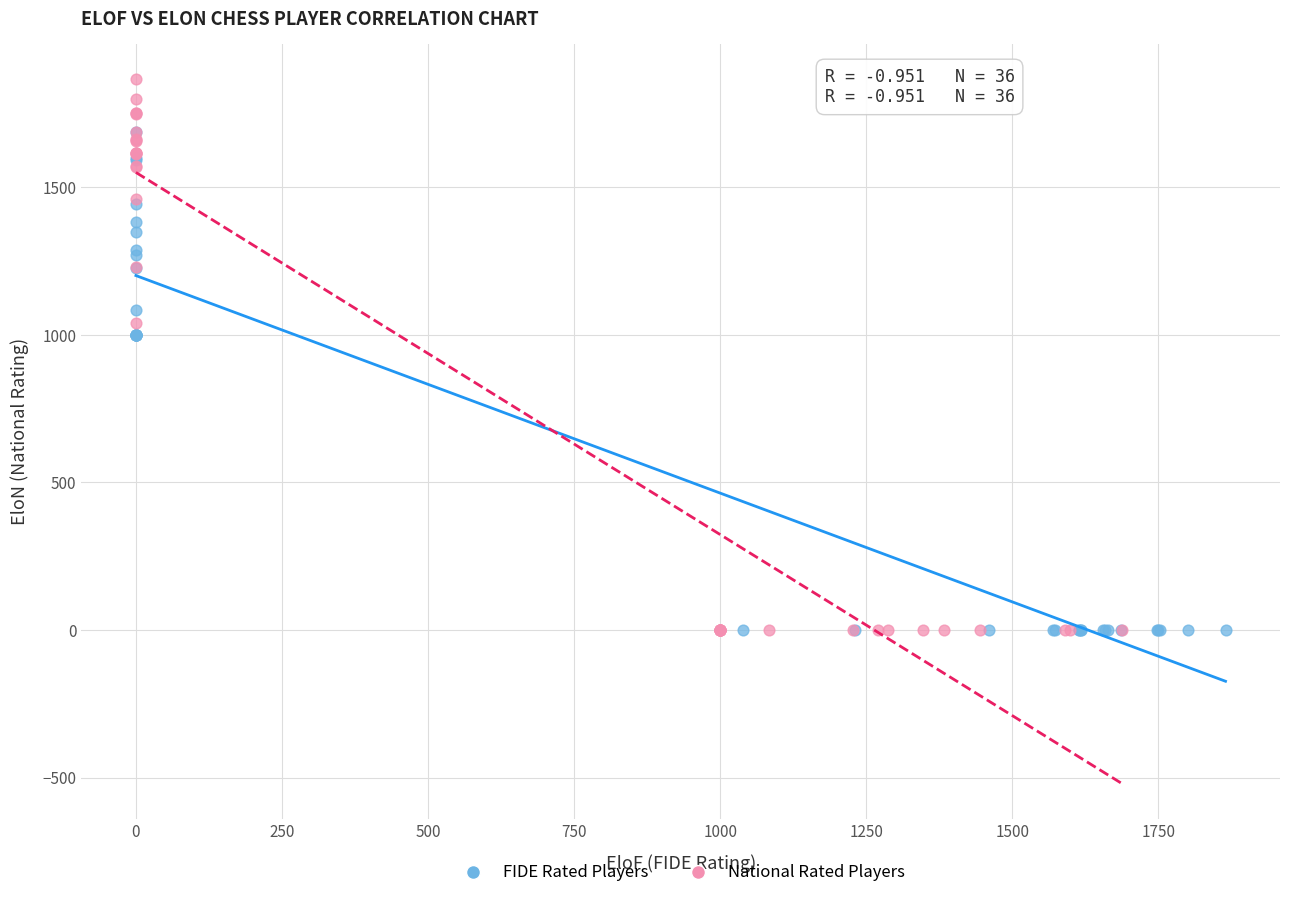

What are all the series names shown in the legend?

FIDE Rated Players, National Rated Players